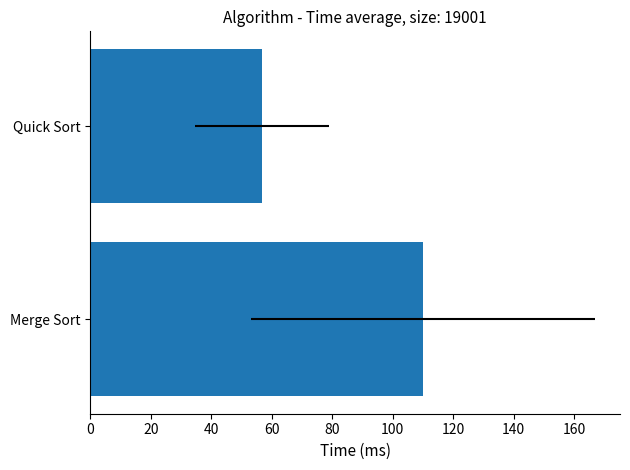

What is the maximum value shown in the chart?

110.0